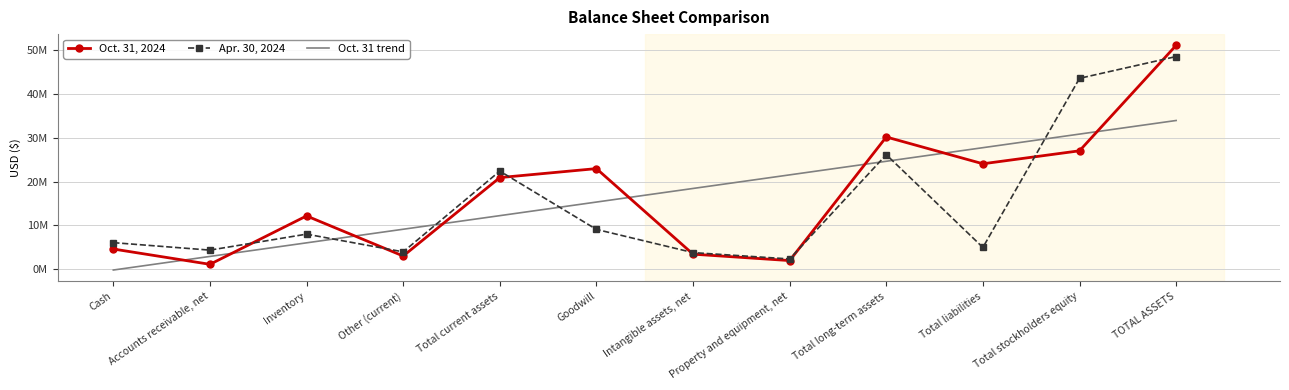

At which category does the chart reach its peak across all series?

TOTAL ASSETS